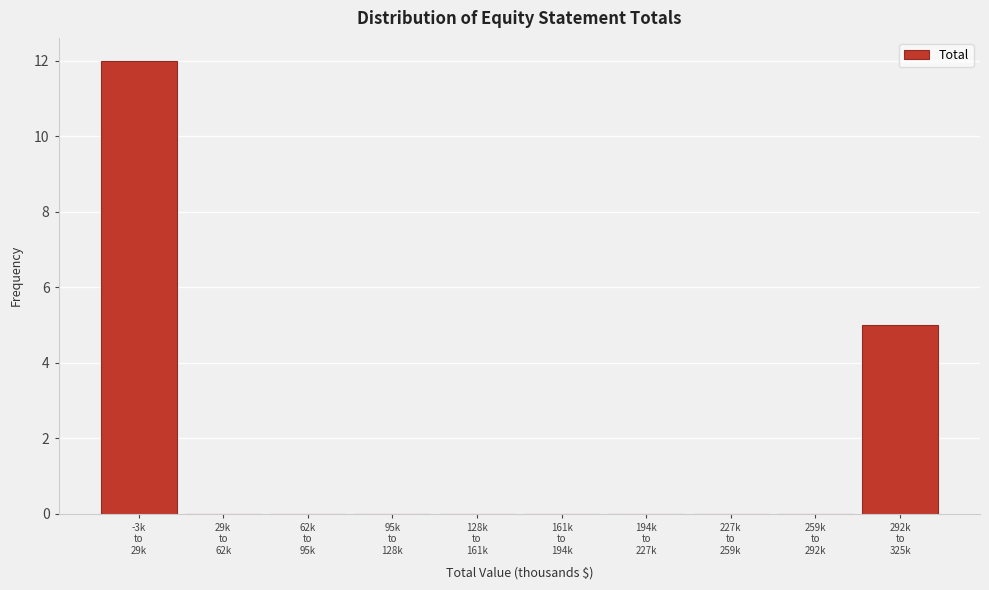

What is the greatest value displayed?

12